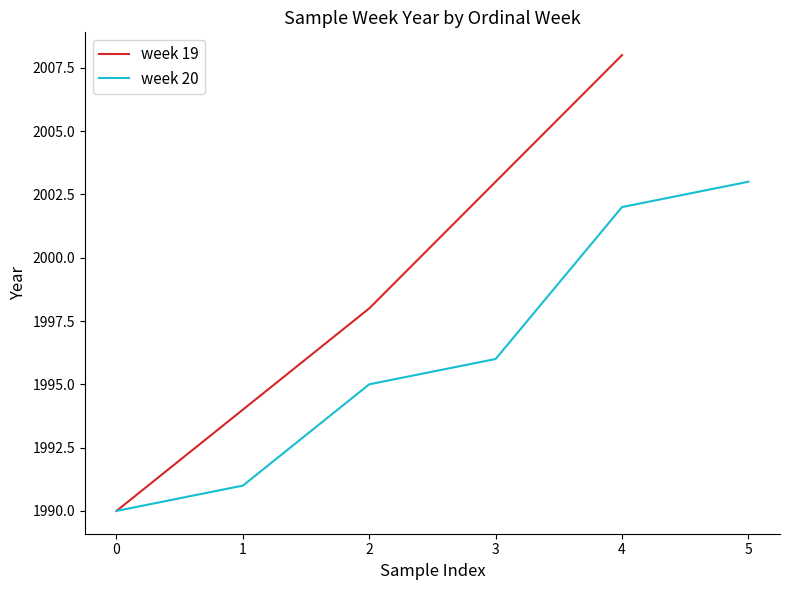

True or false: week 19 has a value of 1994 at 1.

True